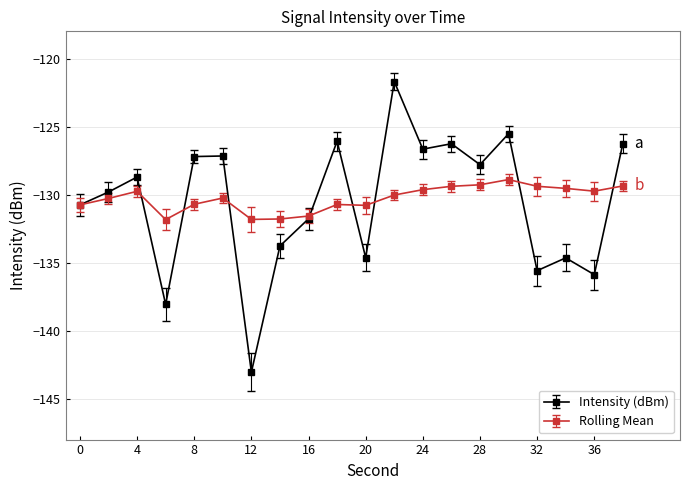

Rank the series by their maximum value, from highest to lowest.

Intensity (dBm), Rolling Mean